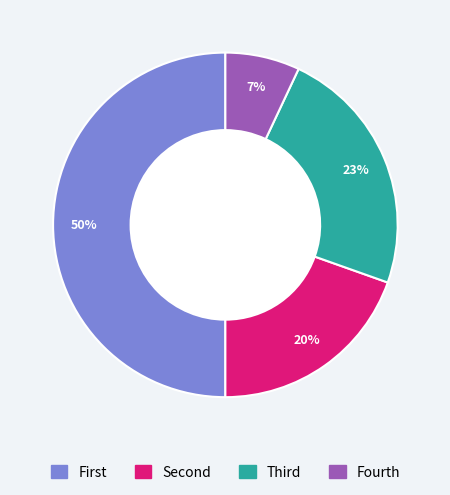

To the nearest percent, what is the difference between the largest and smallest slice percentages?

43%